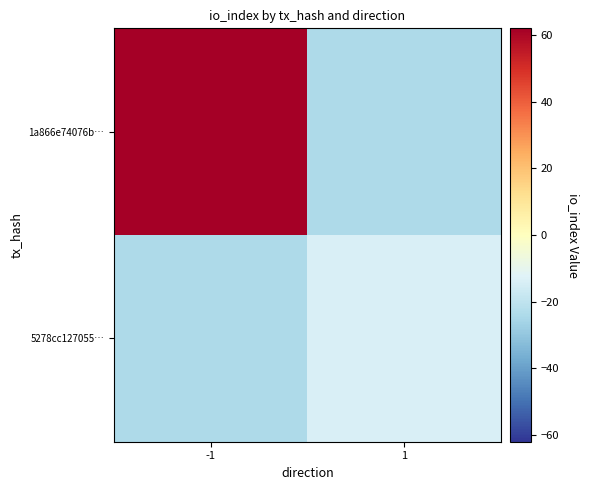

Which has a higher value, -1 or 1?

-1